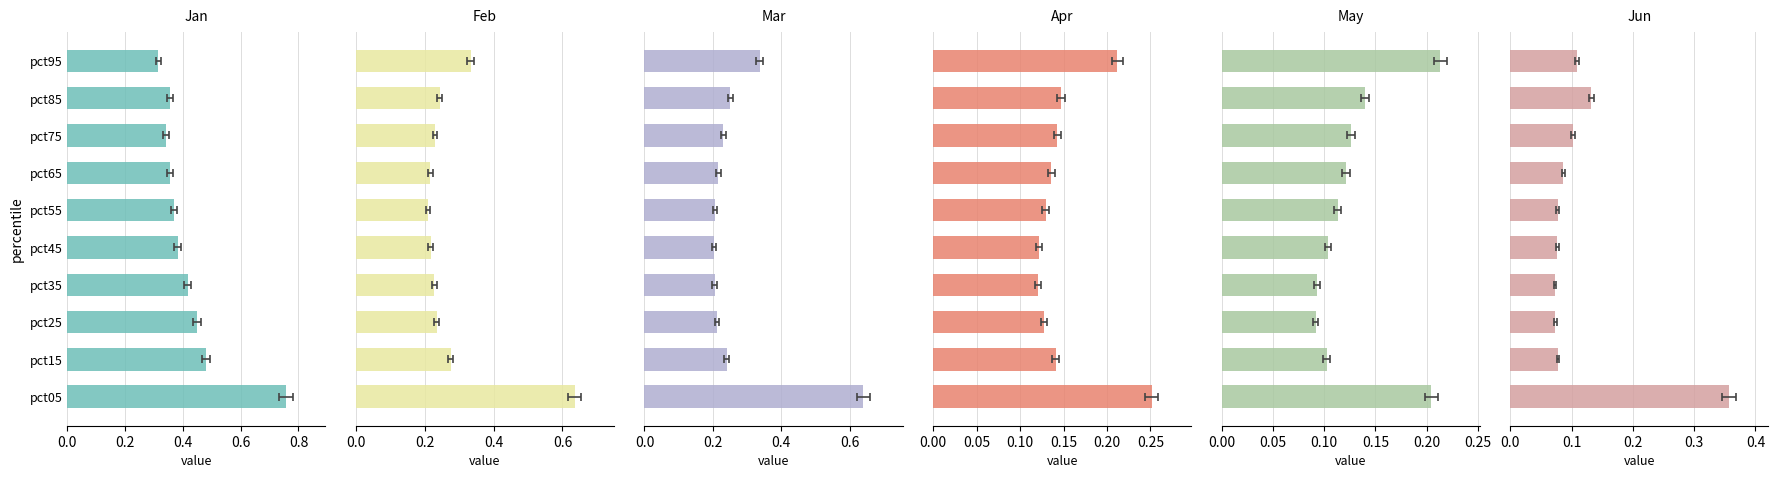

What position from the right is 0.4?

8